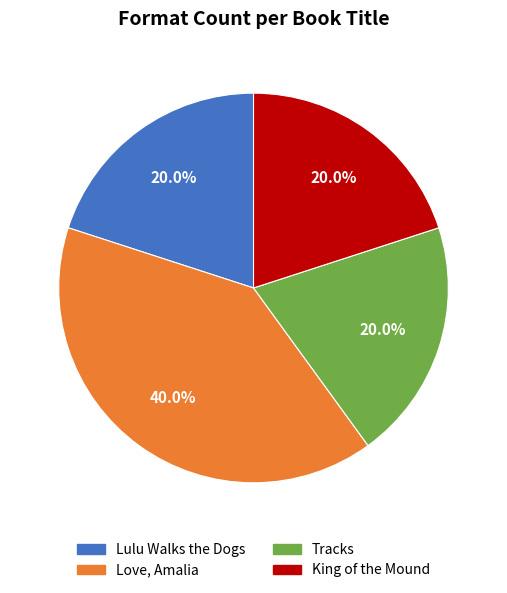

To the nearest percent, what is the combined percentage of Tracks and Lulu Walks the Dogs?

40%